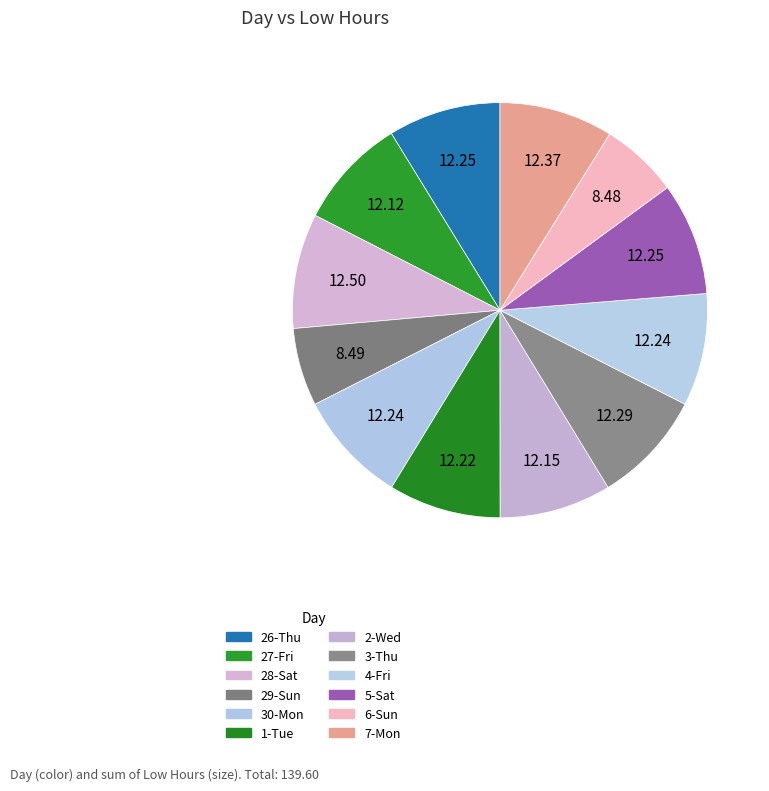

To the nearest percent, what is the combined percentage of 1-Tue and 5-Sat?

18%